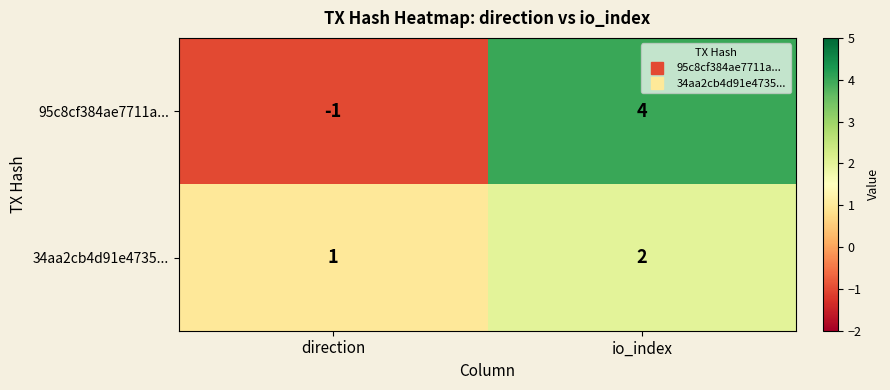

Reading left to right, list all the values displayed in this chart.

95c8cf384ae7711a...: direction=-1	io_index=4
34aa2cb4d91e4735...: direction=1	io_index=2